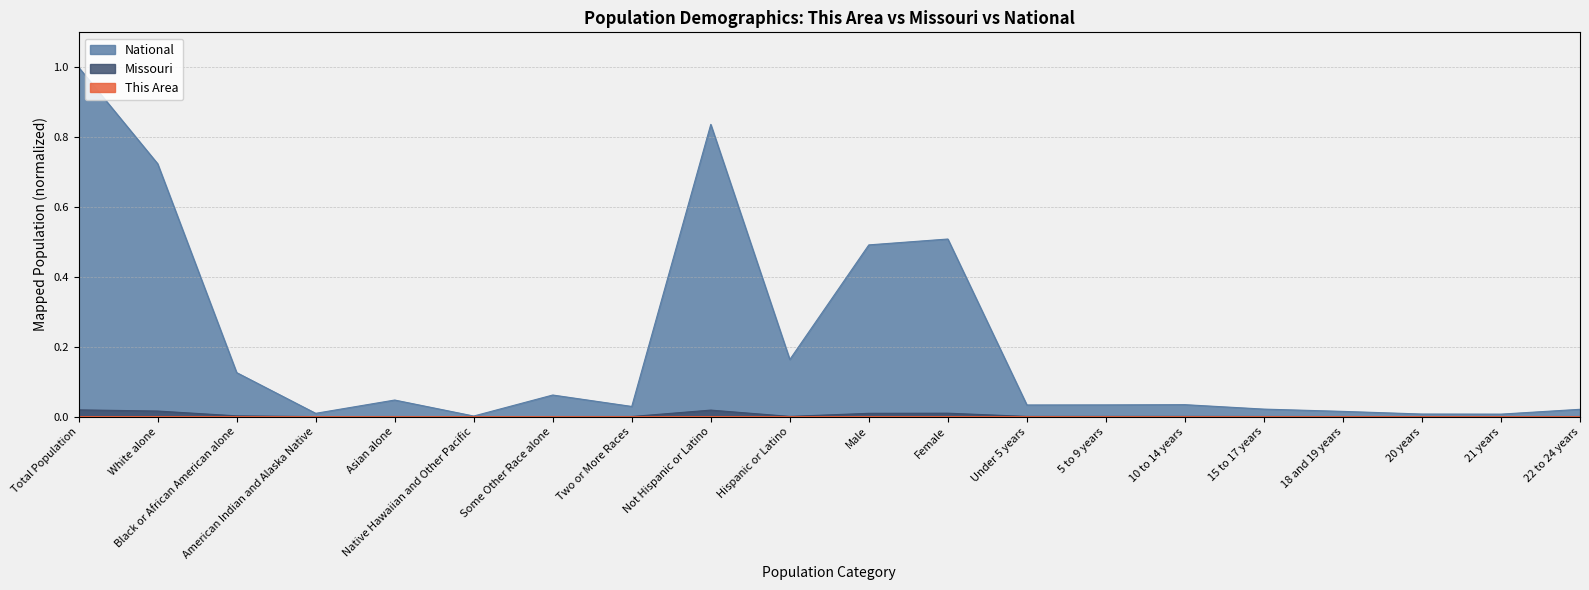

Reading left to right, extract all data points from this chart.

This Area: 0.0	0.0	0.0	0.0	0.0	0.0	0.0	0.0	0.0	0.0	0.0	0.0	0.0	0.0	0.0	0.0	0.0	0.0	0.0	0.0
Missouri: 0.0	0.0	0.0	0.0	0.0	0.0	0.0	0.0	0.0	0.0	0.0	0.0	0.0	0.0	0.0	0.0	0.0	0.0	0.0	0.0
National: 1.0	0.7	0.1	0.0	0.0	0.0	0.1	0.0	0.8	0.2	0.5	0.5	0.0	0.0	0.0	0.0	0.0	0.0	0.0	0.0